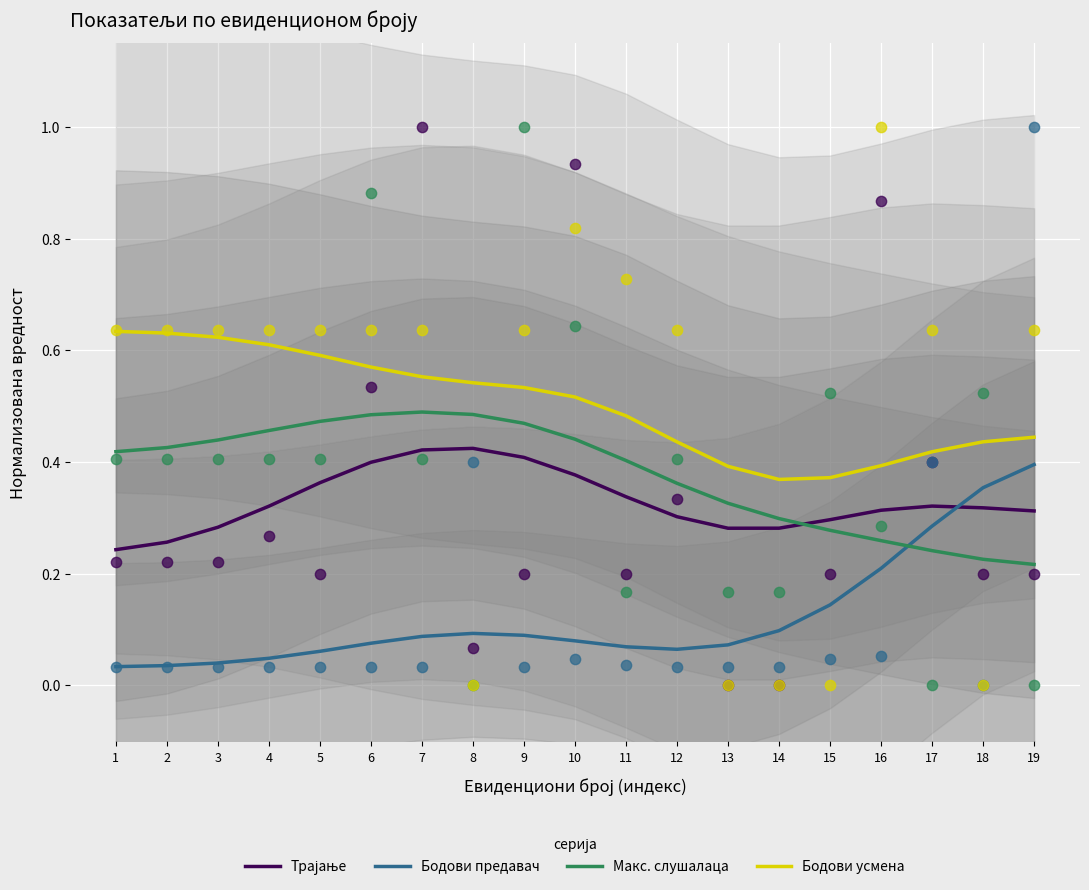

Which series reaches the maximum Y coordinate?

Бодови усмена